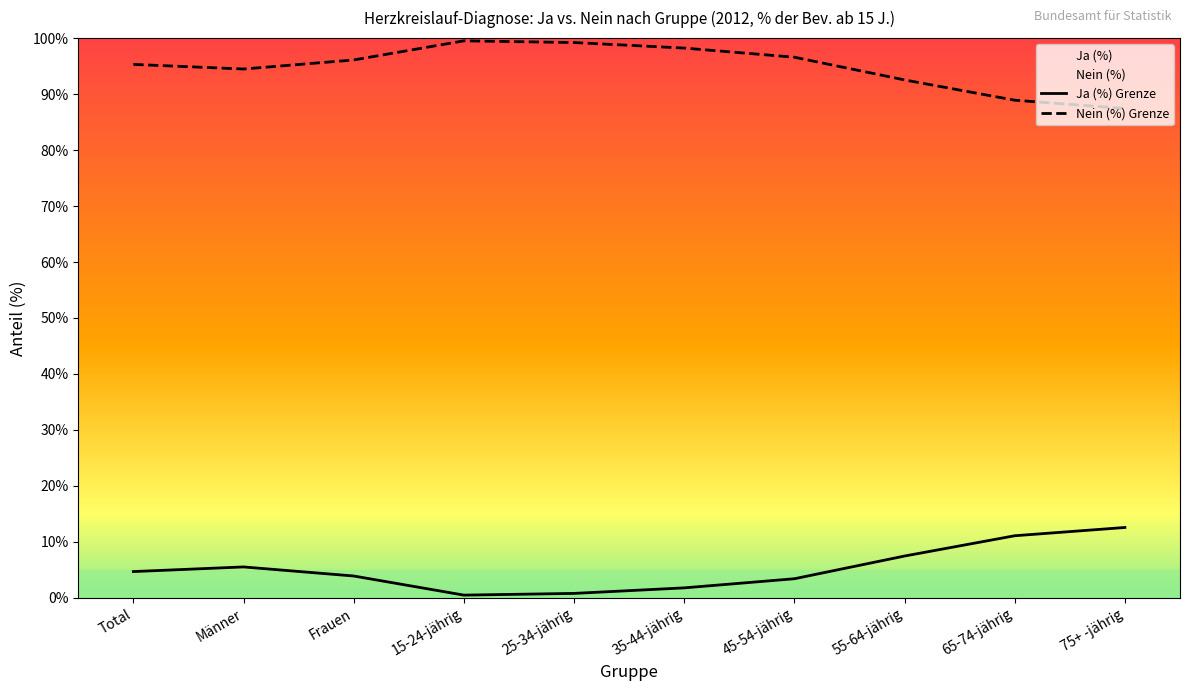

At which category is the sum across all series the highest?

Total